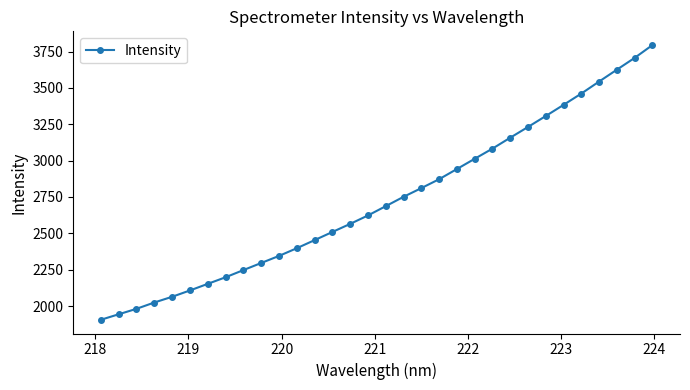

What is the average value?

2724.1